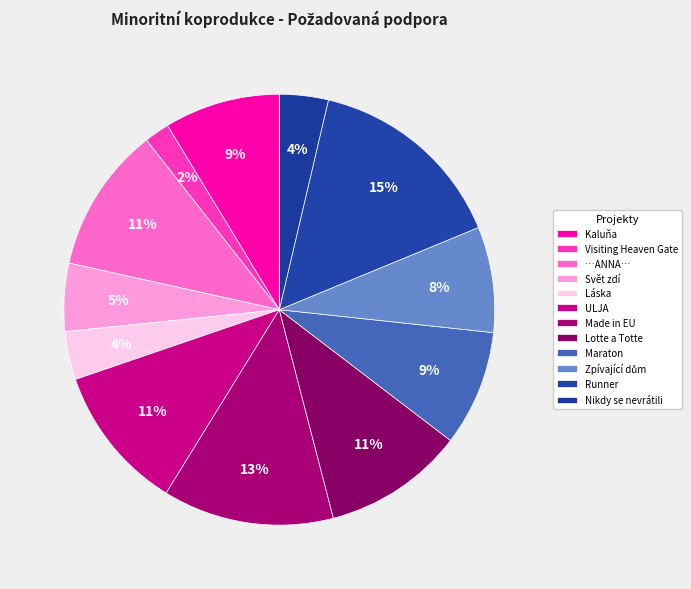

How many segments does this pie chart have?

12